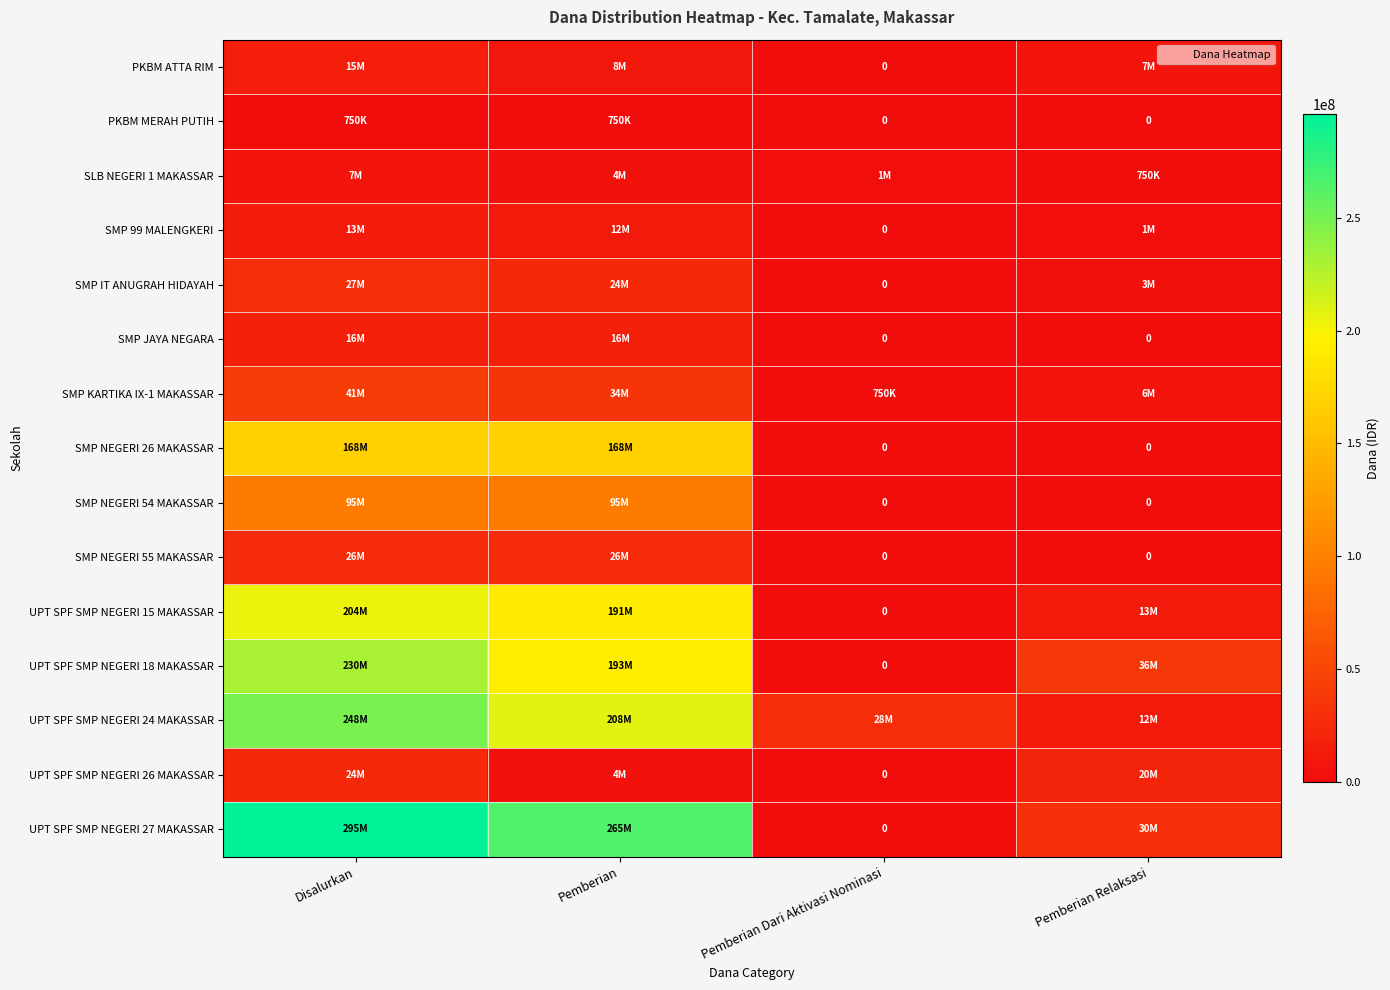

Is it true that SMP IT ANUGRAH HIDAYAH equals 11233429 at Disalurkan?

False